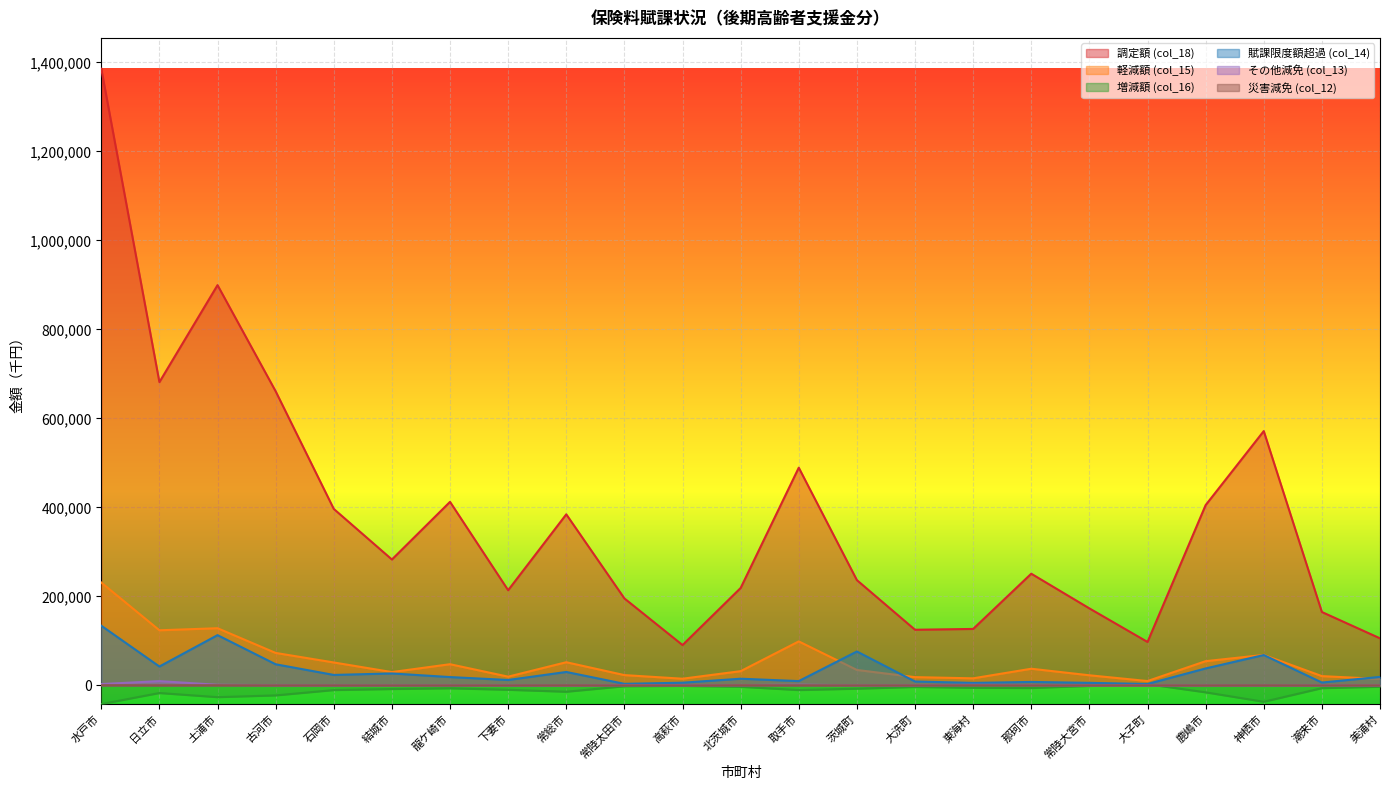

What position from the right is 取手市?

11